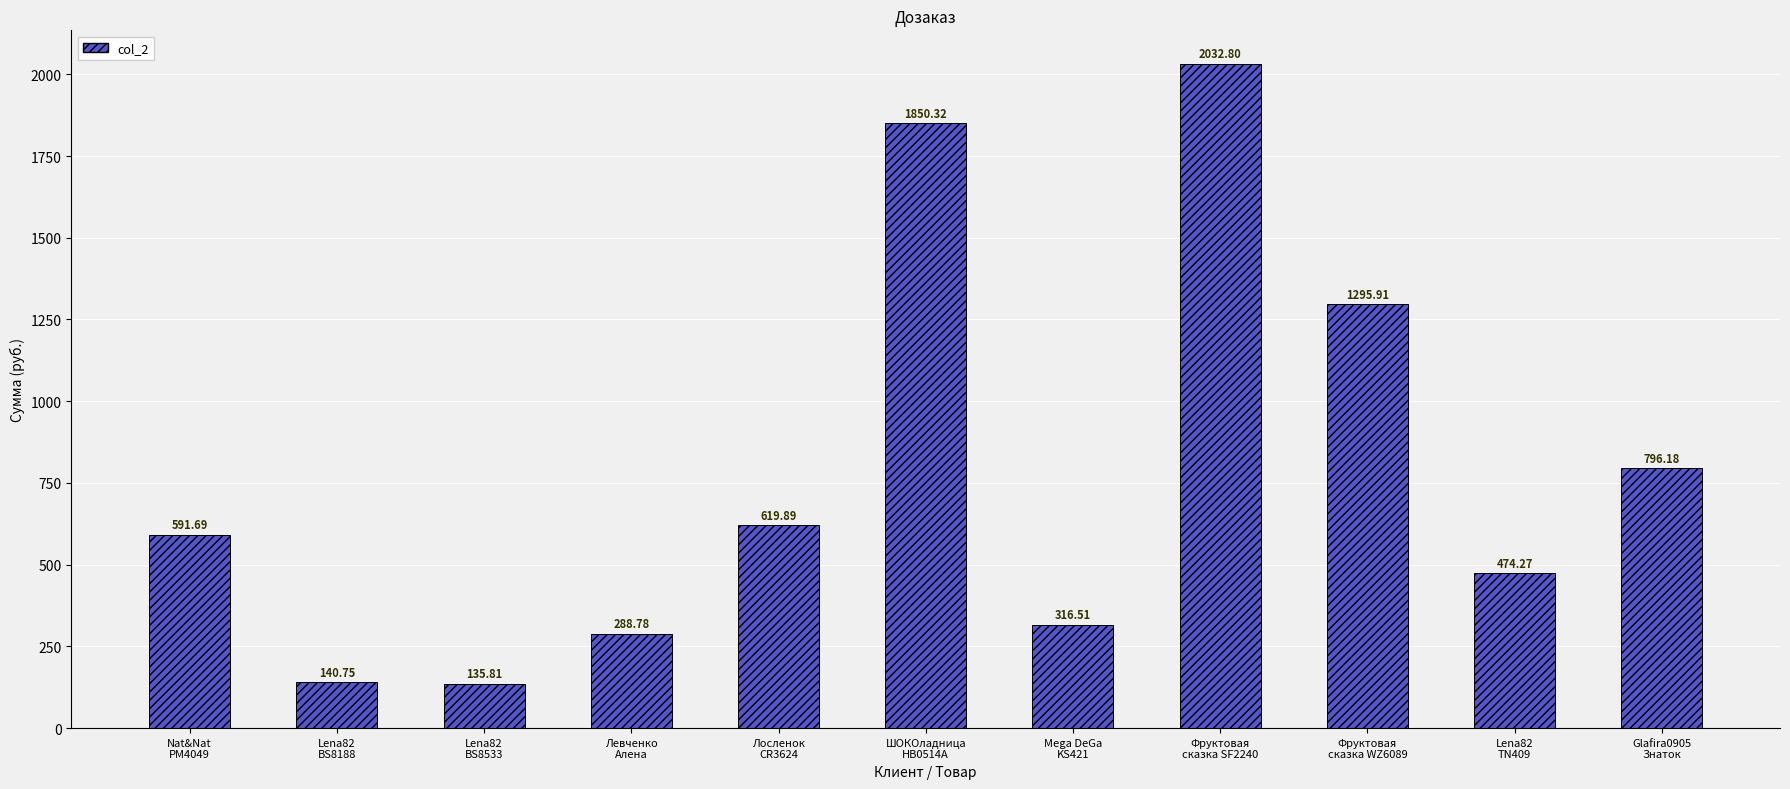

How many values are below 591?

5